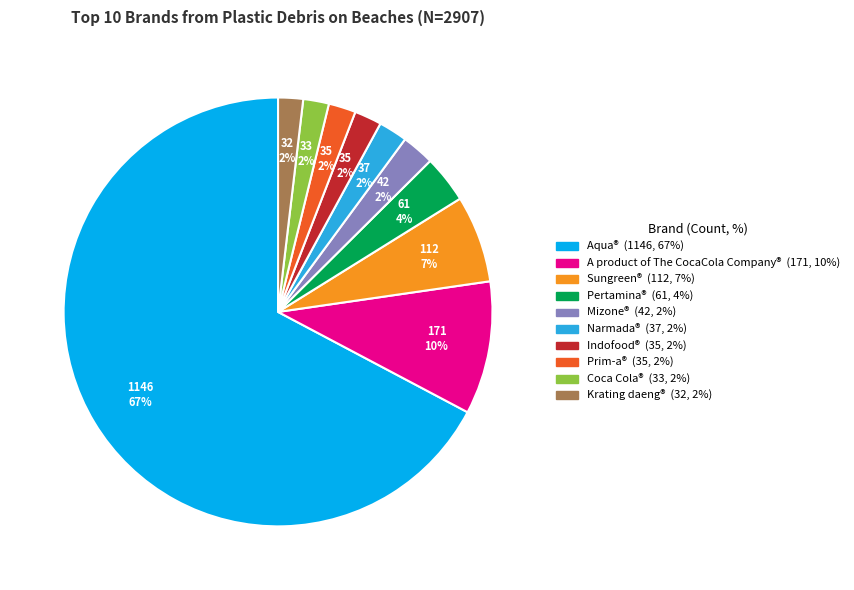

Does Coca Cola® represent more than half of the total?

No